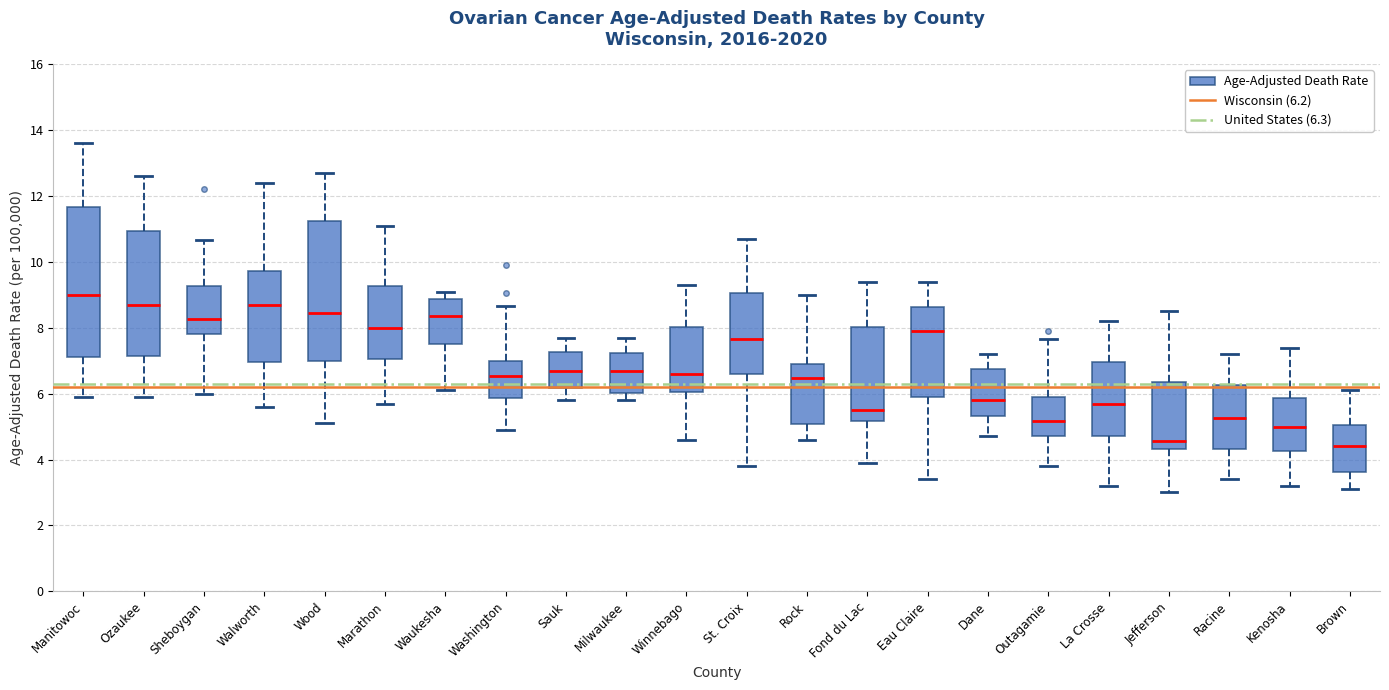

Which box has the highest median line?

Manitowoc